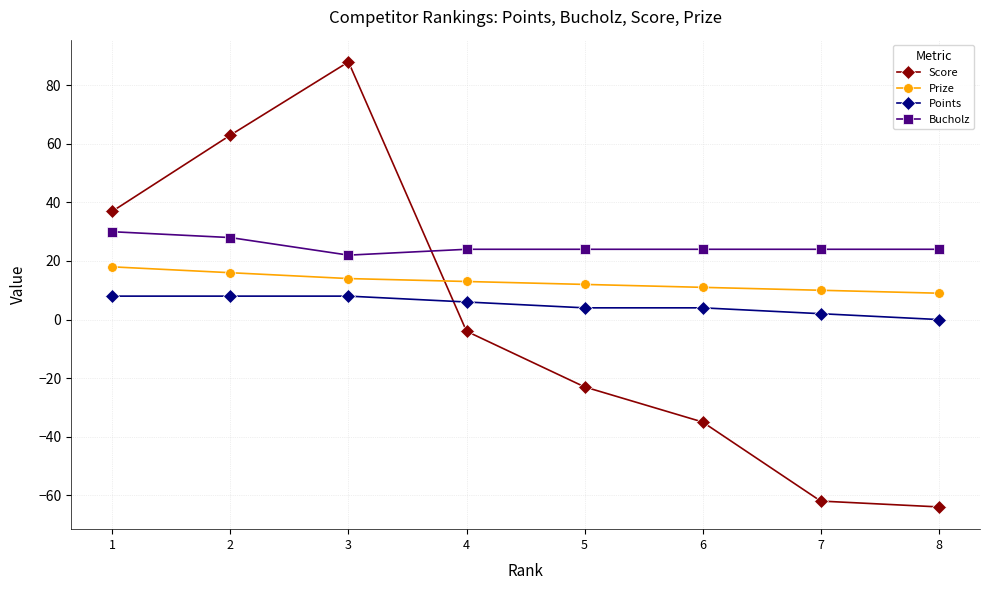

Is the value of Prize at 7 greater than the value of Score at 4?

Yes